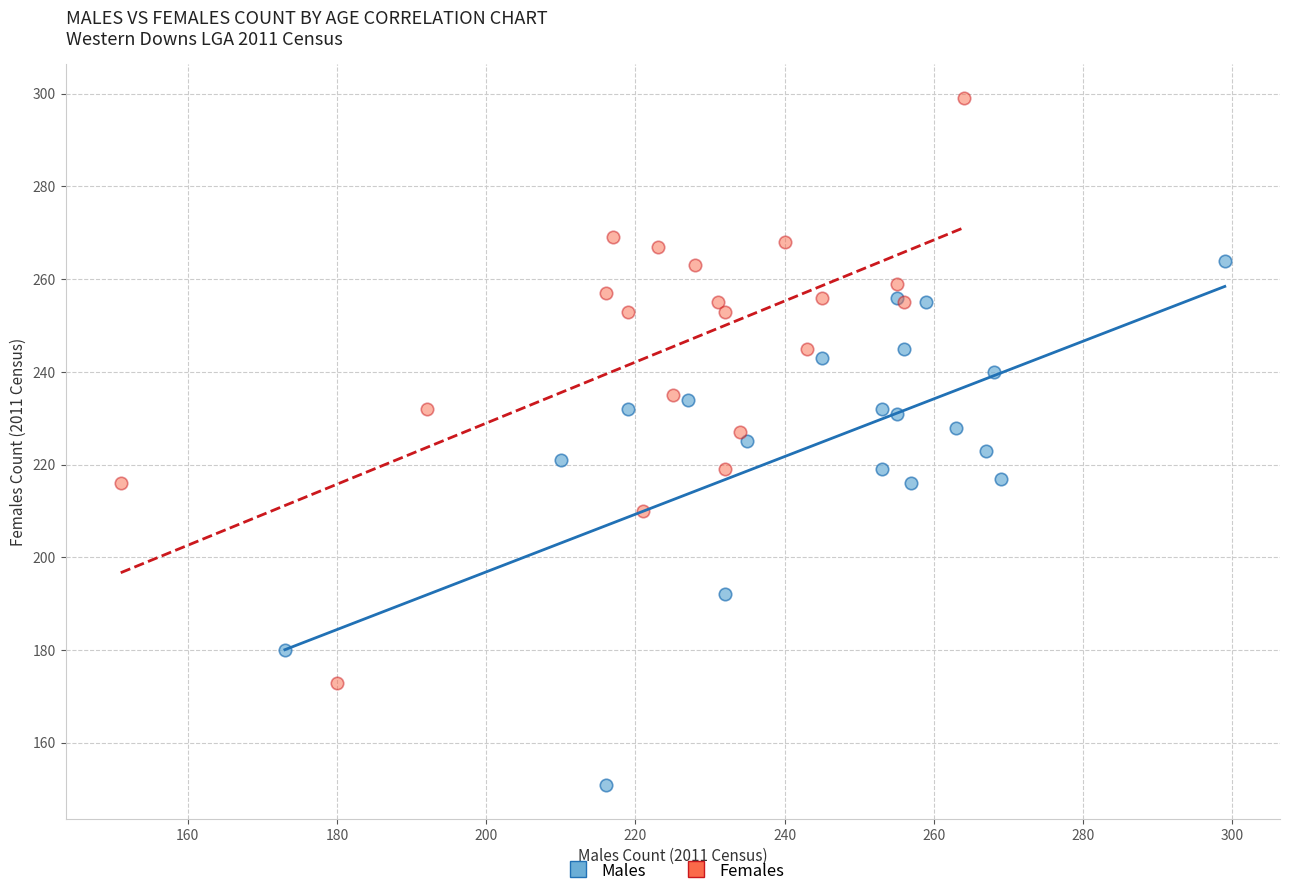

Which series has the widest spread of Y values?

Females